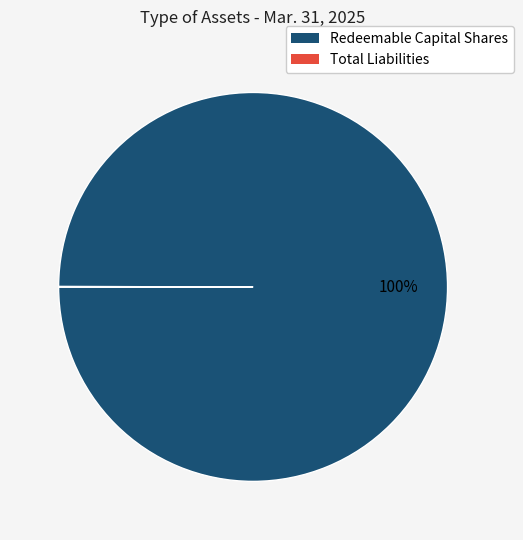

What percentage is the Redeemable Capital Shares slice, to the nearest percent?

100%